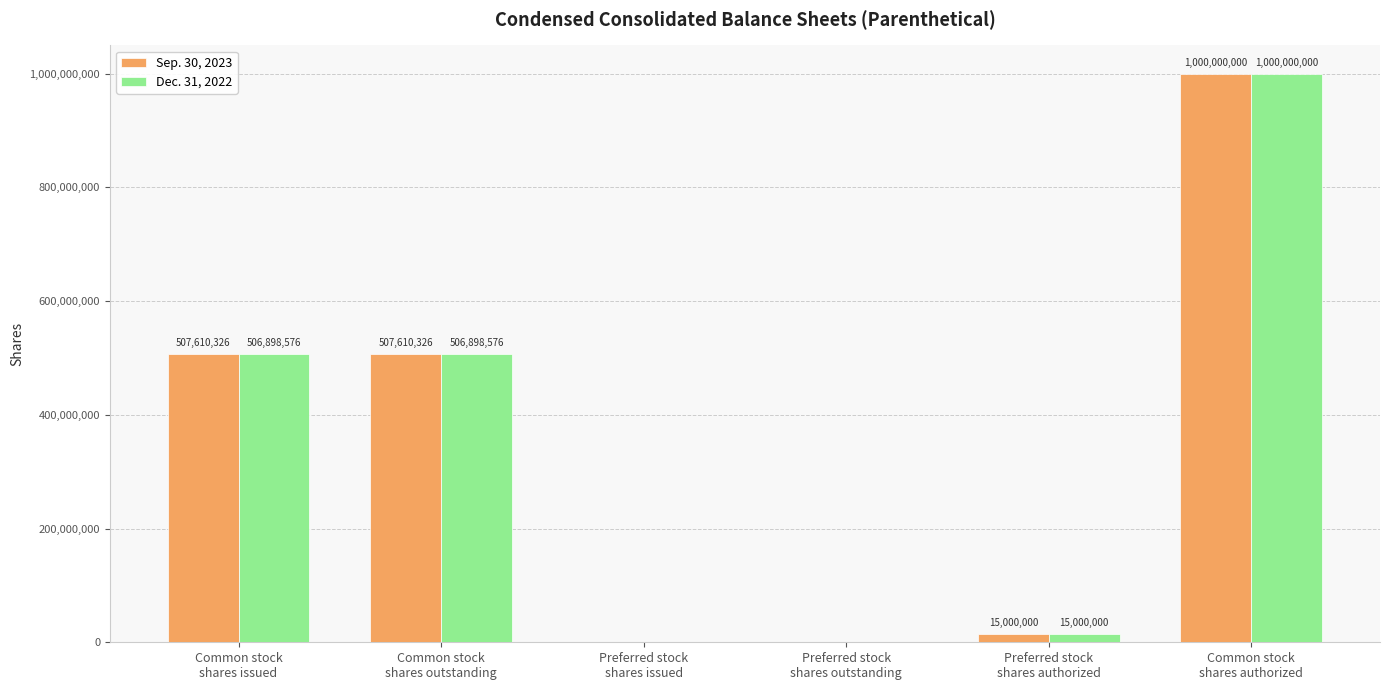

What is the sum of all Sep. 30, 2023 values?

2030220652